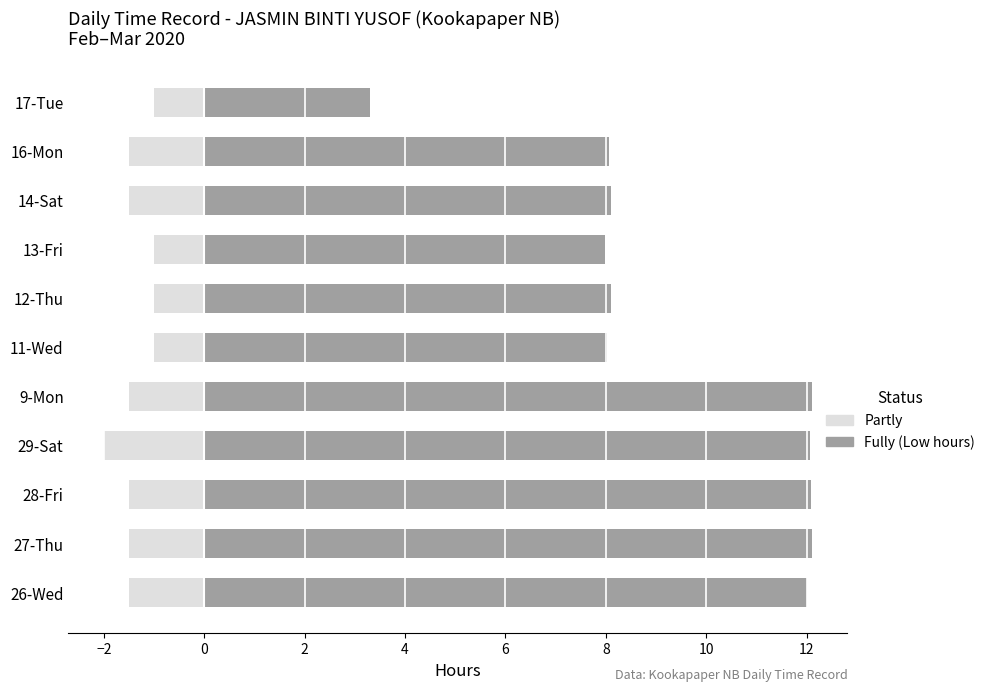

What are all the series names shown in the legend?

Partly, Fully (Low hours)